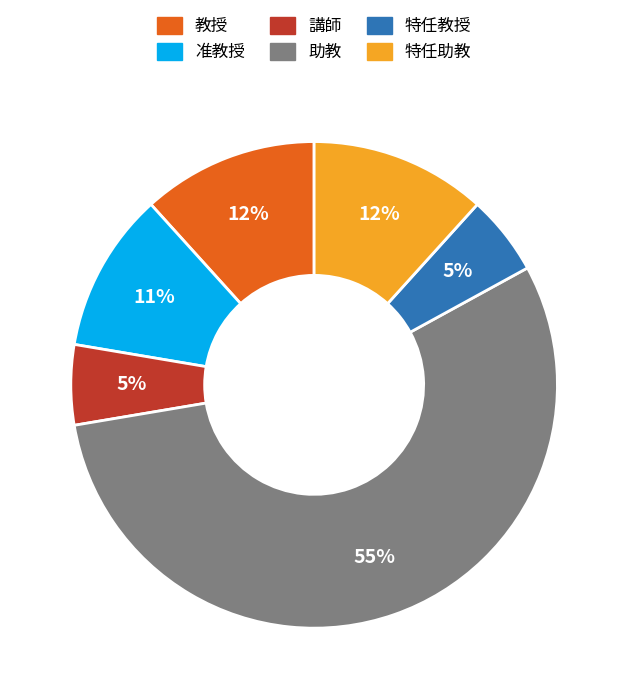

What is the majority slice?

助教